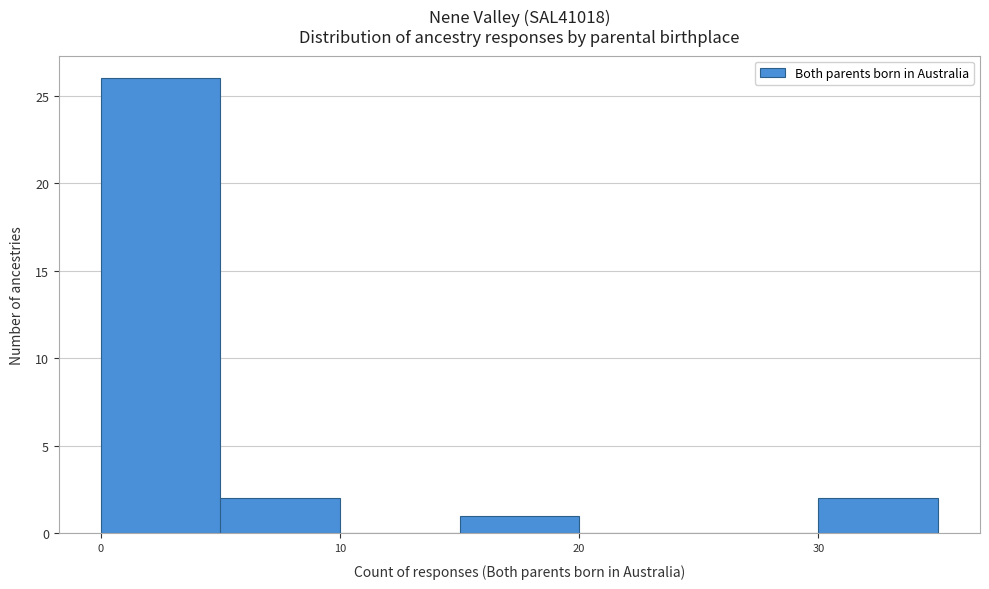

Reading left to right, transcribe this chart: for each bar, give the range it covers on the x-axis and its height. The values are not printed on the chart, so give them approximately, as read against the axis.

0 to 5: 26
5 to 10: 2
10 to 15: 0
15 to 20: 1
20 to 25: 0
25 to 30: 0
30 to 35: 2